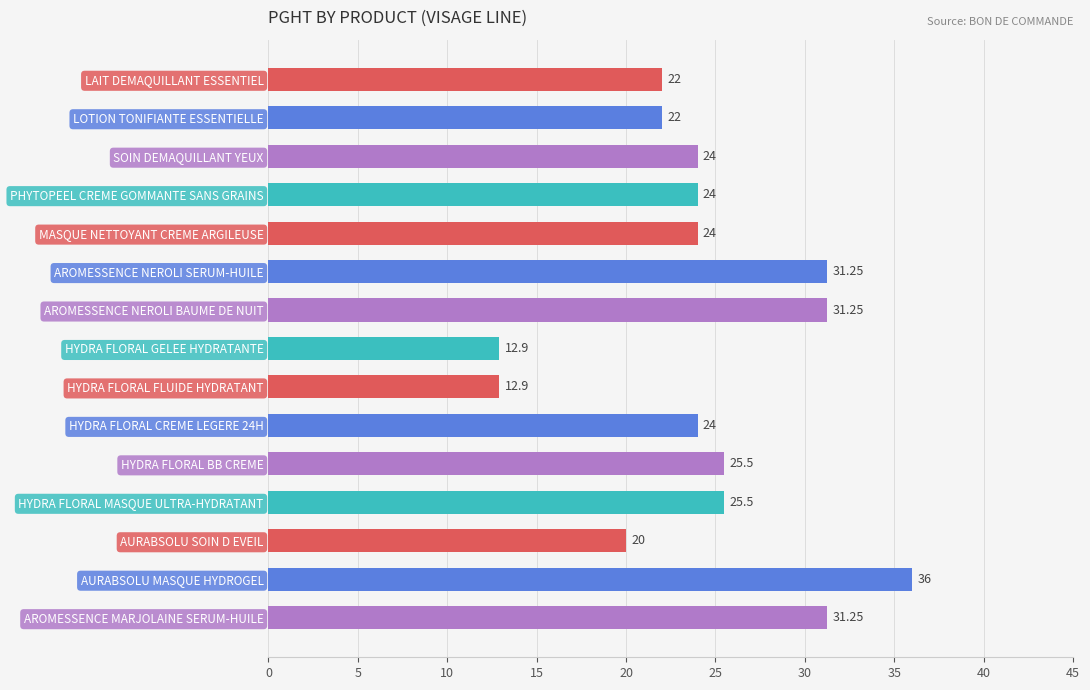

What is the ratio of the value at MASQUE NETTOYANT CREME ARGILEUSE to the value at AROMESSENCE NEROLI SERUM-HUILE?

0.8